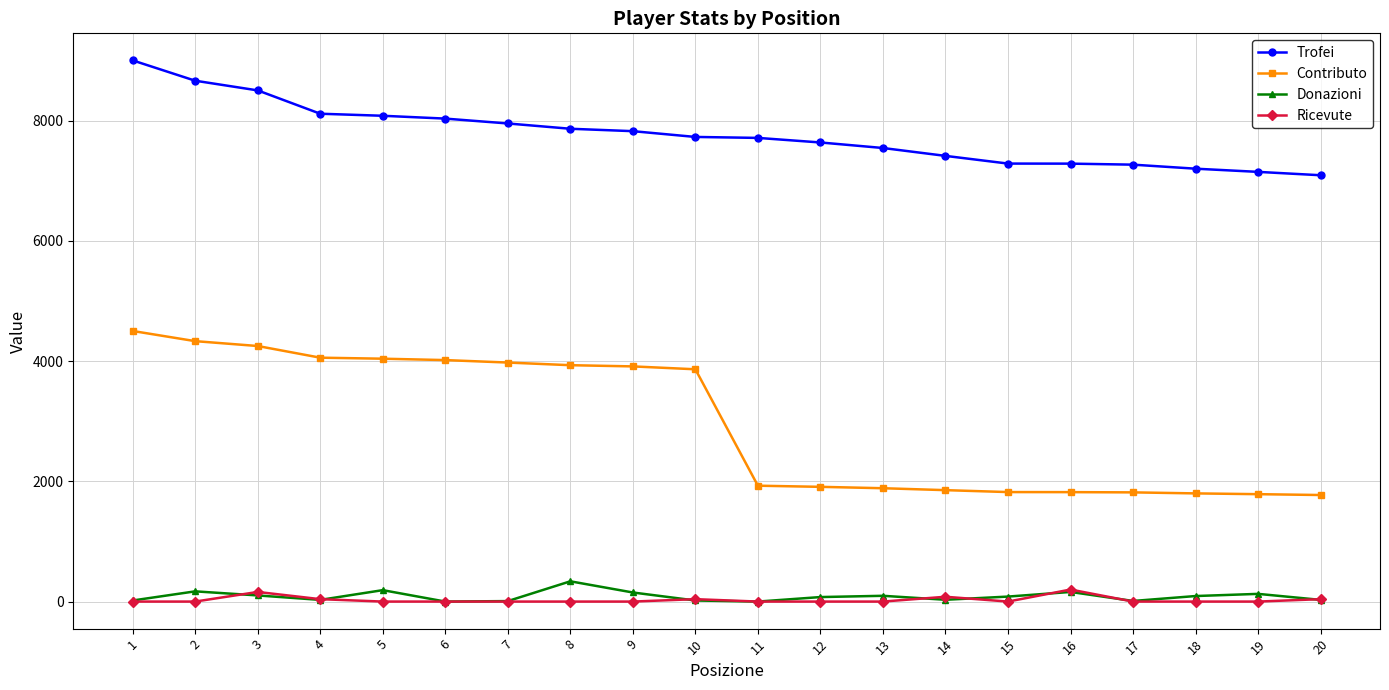

The value of Contributo at 8 is 910. True or false?

False